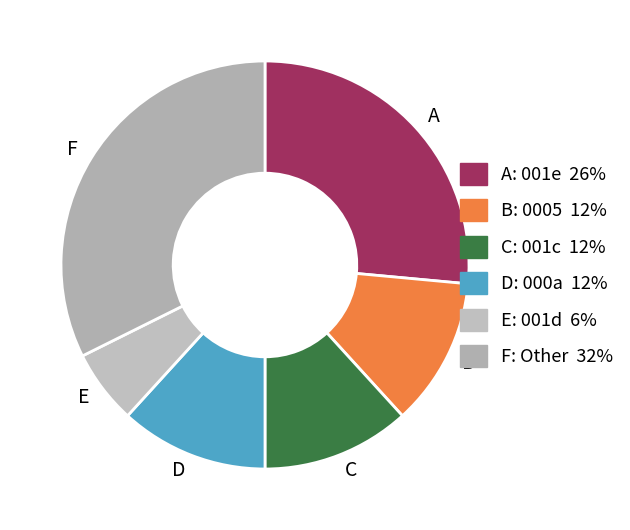

What is the largest slice in the pie chart?

F